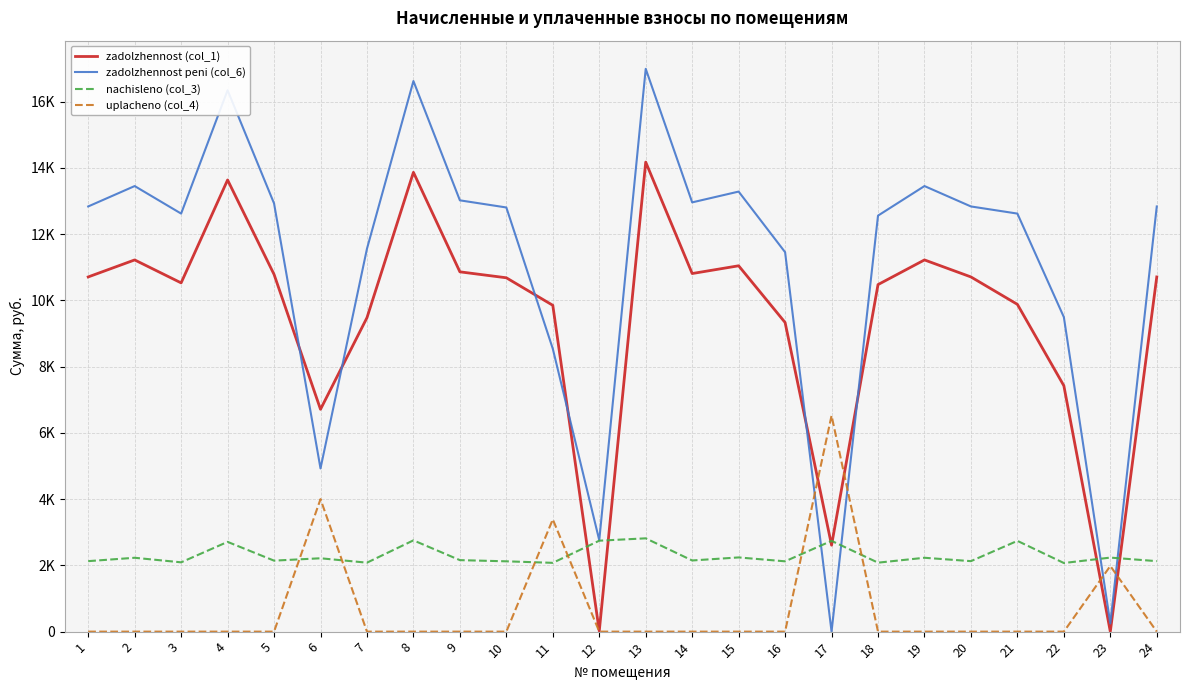

What are all the series names shown in the legend?

zadolzhennost (col_1), zadolzhennost peni (col_6), nachisleno (col_3), uplacheno (col_4)